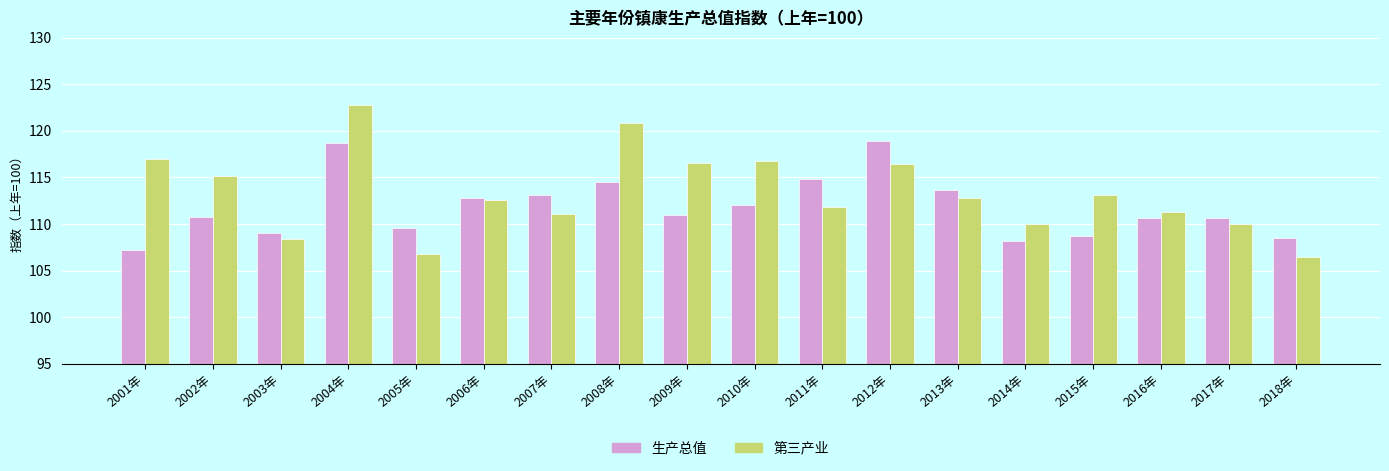

Between 2008年 and 2014年, which series saw the biggest shift?

第三产业